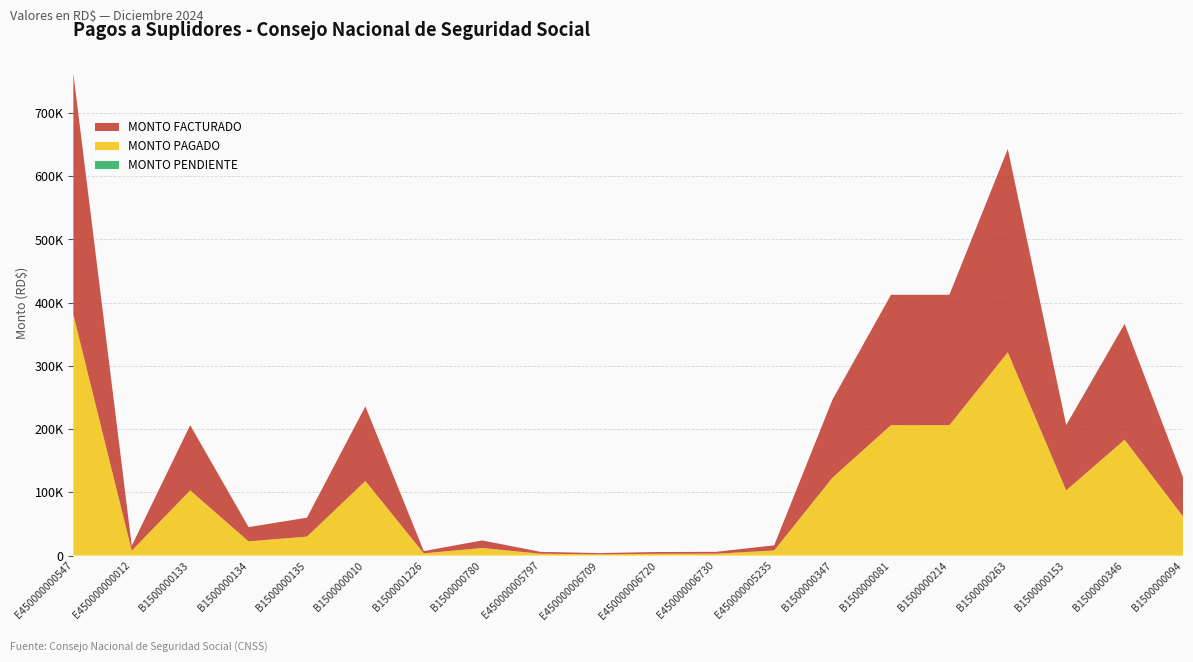

Reading right to left, extract all data points from this chart.

MONTO FACTURADO: B1500000094=62000.0	B1500000346=183250.0	B1500000153=103125.0	B1500000263=321500.0	B1500000214=206250.0	B1500000081=206250.0	B1500000347=123500.0	E450000005235=8100.0	E450000006730=2940.0	E450000006720=2820.0	E450000006709=1980.0	E450000005797=2940.0	B1500000780=12000.0	B1500001226=3540.0	B1500000010=118000.0	B1500000135=30000.0	B1500000134=22500.0	B1500000133=103125.0	E450000000012=7788.0	E450000000547=380933.2
MONTO PAGADO: B1500000094=62000.0	B1500000346=183250.0	B1500000153=103125.0	B1500000263=321500.0	B1500000214=206250.0	B1500000081=206250.0	B1500000347=123500.0	E450000005235=8100.0	E450000006730=2940.0	E450000006720=2820.0	E450000006709=1980.0	E450000005797=2940.0	B1500000780=12000.0	B1500001226=3540.0	B1500000010=118000.0	B1500000135=30000.0	B1500000134=22500.0	B1500000133=103125.0	E450000000012=7788.0	E450000000547=380933.2
MONTO PENDIENTE: B1500000094=0.0	B1500000346=0.0	B1500000153=0.0	B1500000263=0.0	B1500000214=0.0	B1500000081=0.0	B1500000347=0.0	E450000005235=0.0	E450000006730=0.0	E450000006720=0.0	E450000006709=0.0	E450000005797=0.0	B1500000780=0.0	B1500001226=0.0	B1500000010=0.0	B1500000135=0.0	B1500000134=0.0	B1500000133=0.0	E450000000012=0.0	E450000000547=0.0